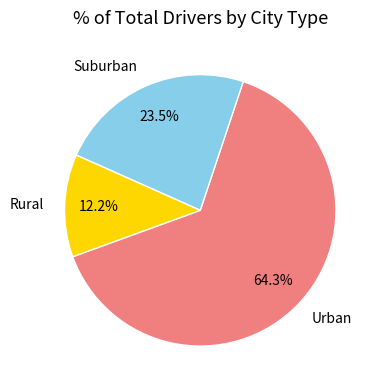

Combined, what portion of the pie is Urban and Rural?

76.5%